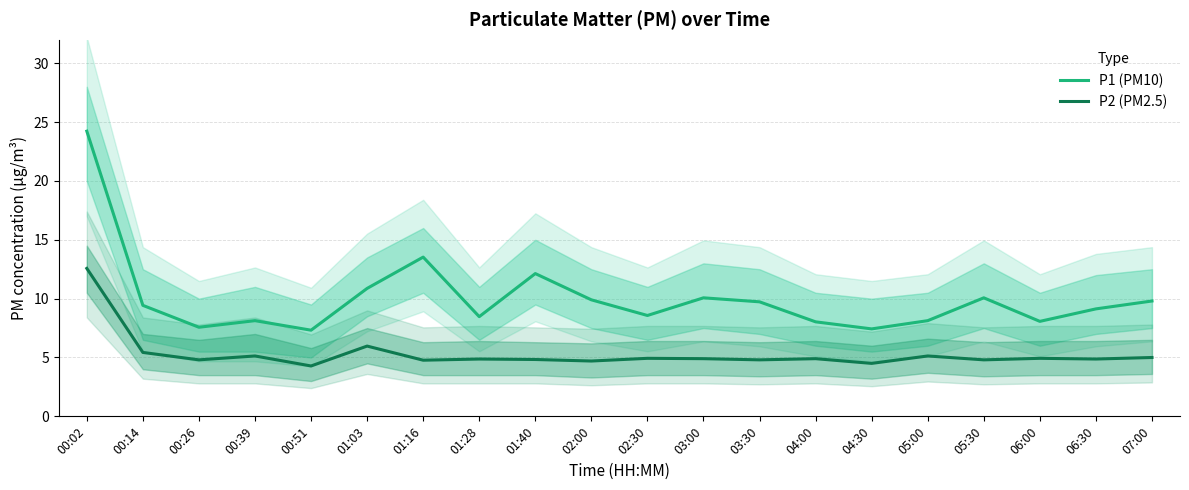

Rank the categories by P1 (PM10) value from highest to lowest.

00:02, 01:16, 01:40, 01:03, 03:00, 05:30, 02:00, 07:00, 03:30, 00:14, 06:30, 02:30, 01:28, 00:39, 05:00, 06:00, 04:00, 00:26, 04:30, 00:51